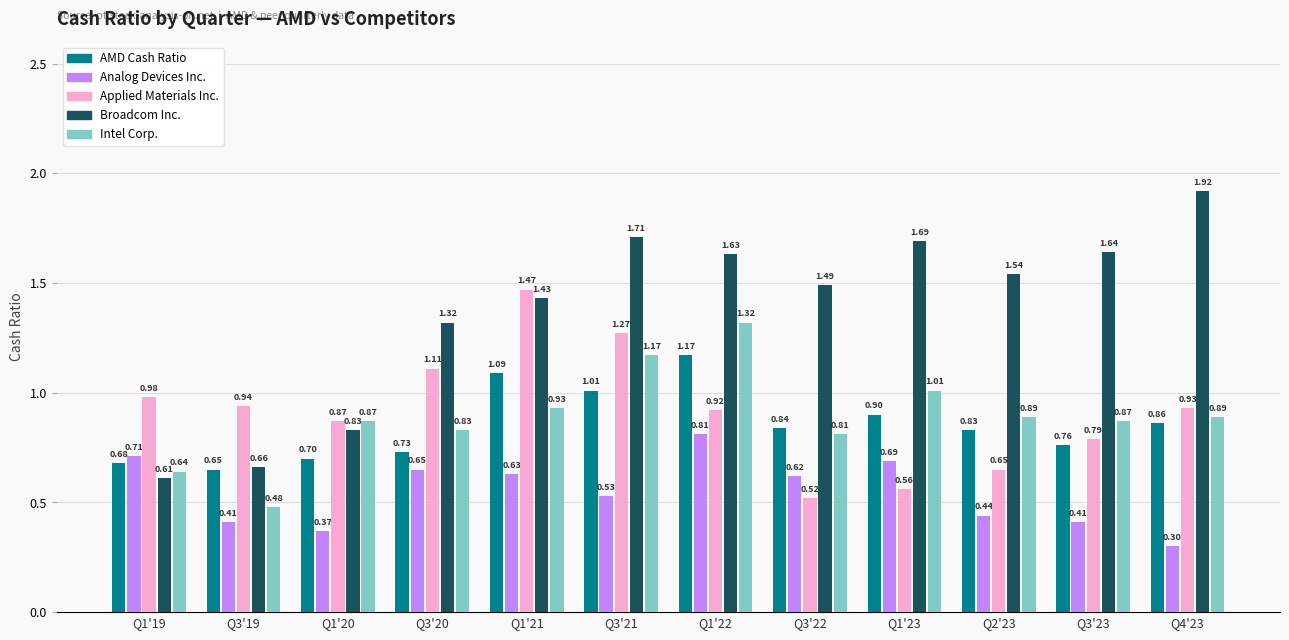

What is the label of the 11th bar from the left?

Q3'23